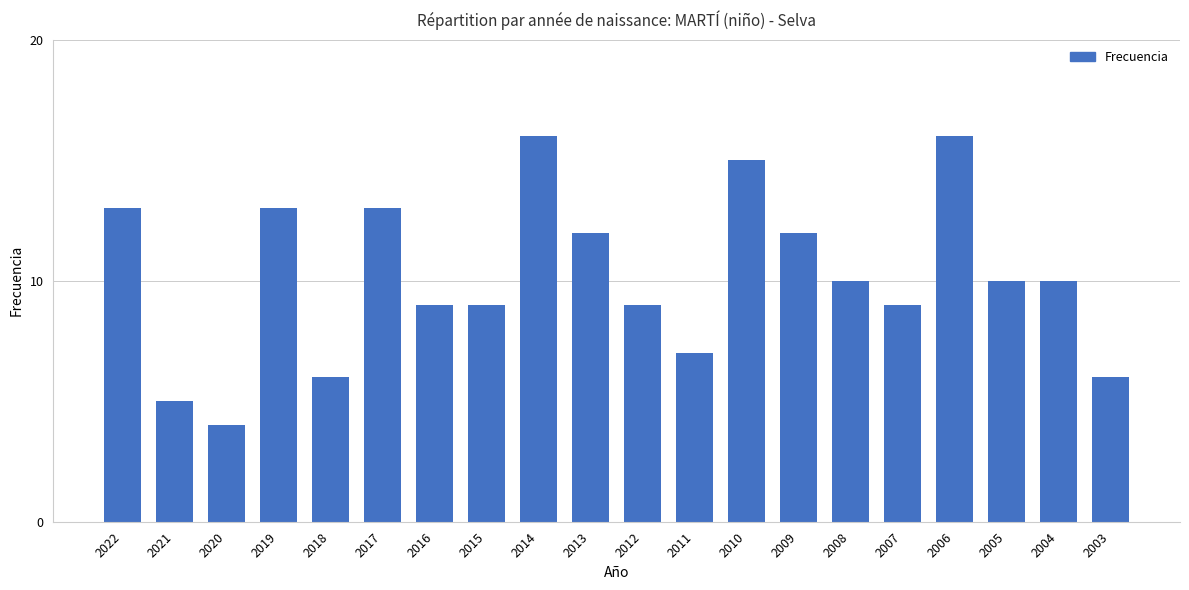

What is the change in value from 2016 to 2014?

+7